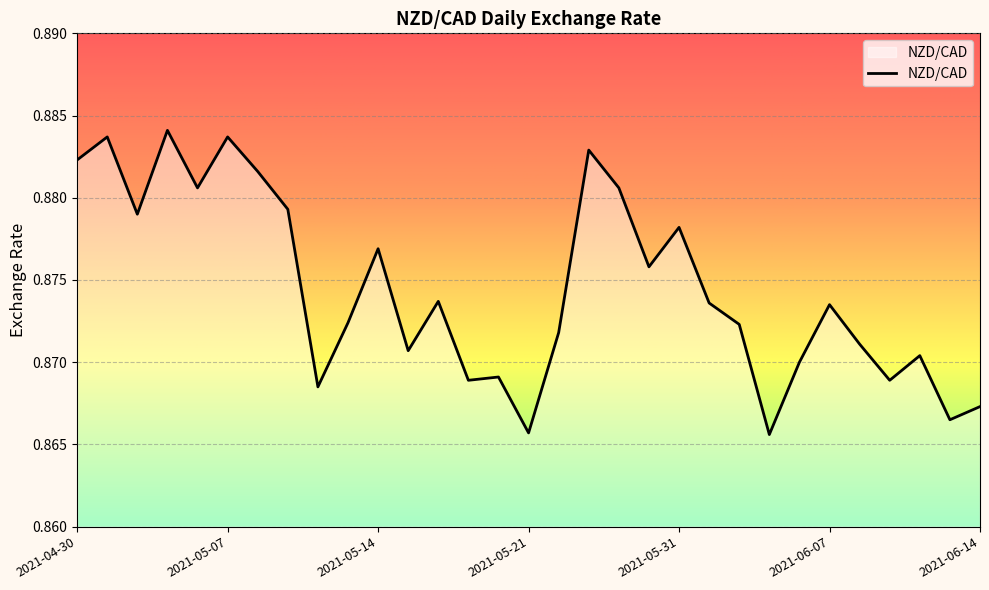

Is this an area chart (filled region under the line)?

Yes